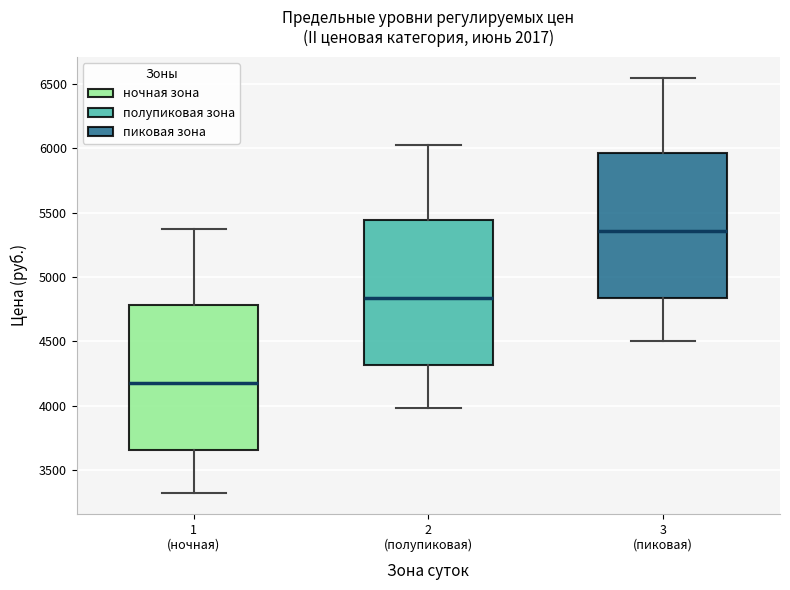

Which box has the highest median line?

3 (пиковая)